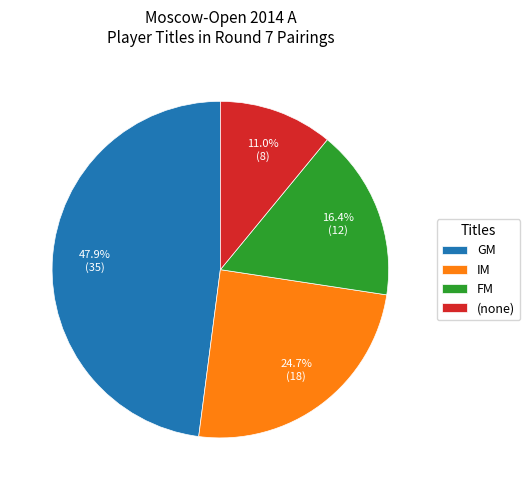

How many slices are in this pie chart?

4